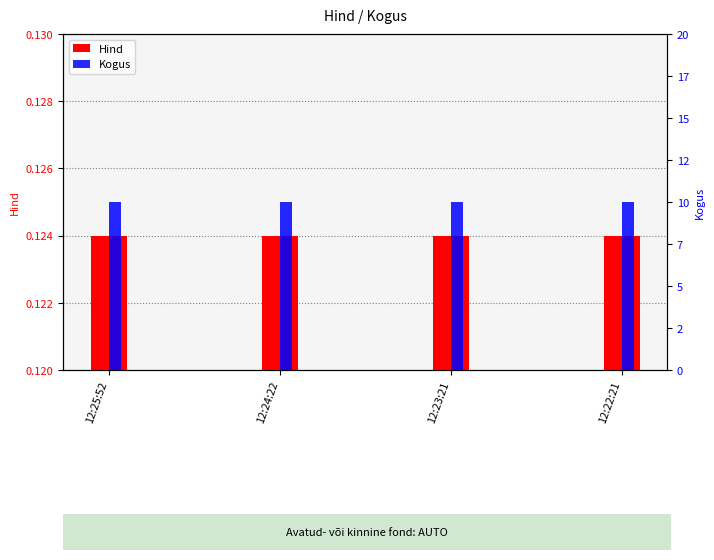

What is the spread (max minus min) of values at 12:22:21?

9.9